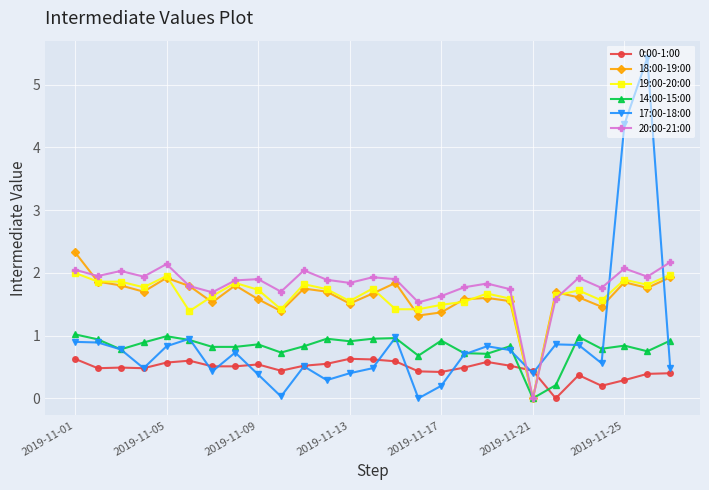

True or false: 19:00-20:00 has more than 2 points higher than both neighbors.

True